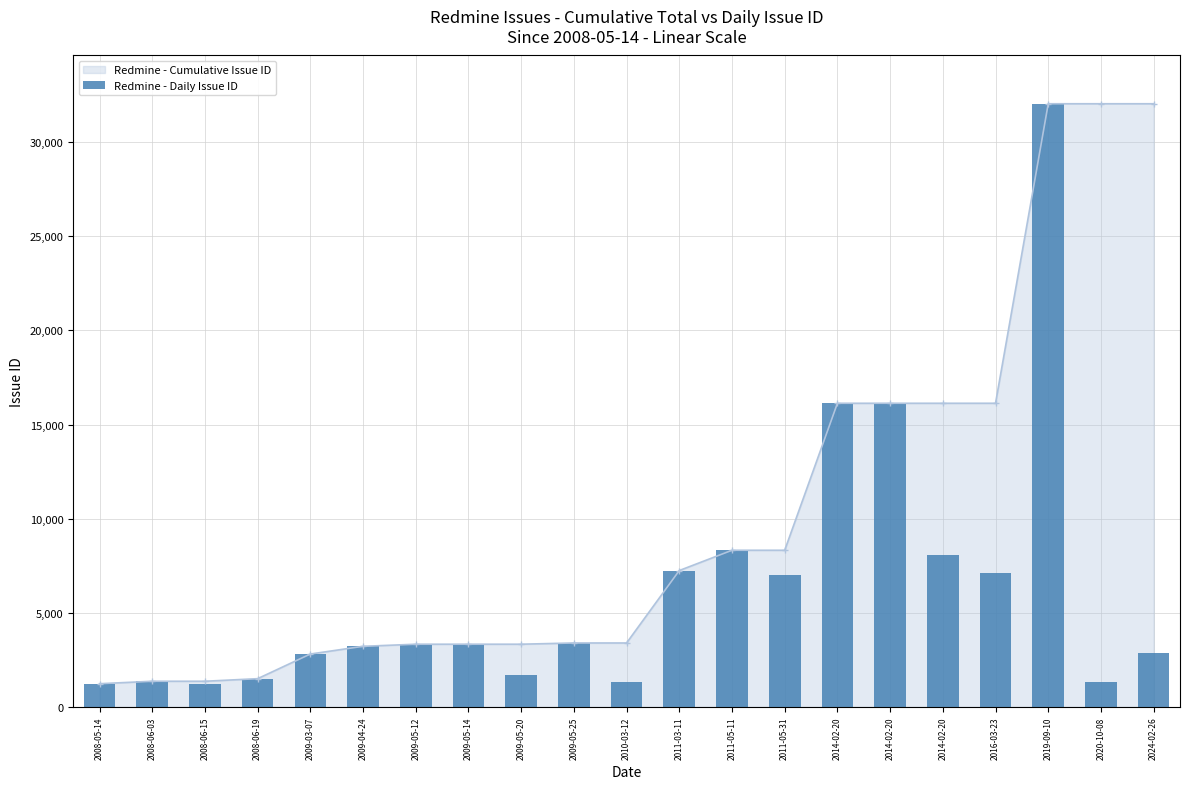

How many bars are there in total?

21